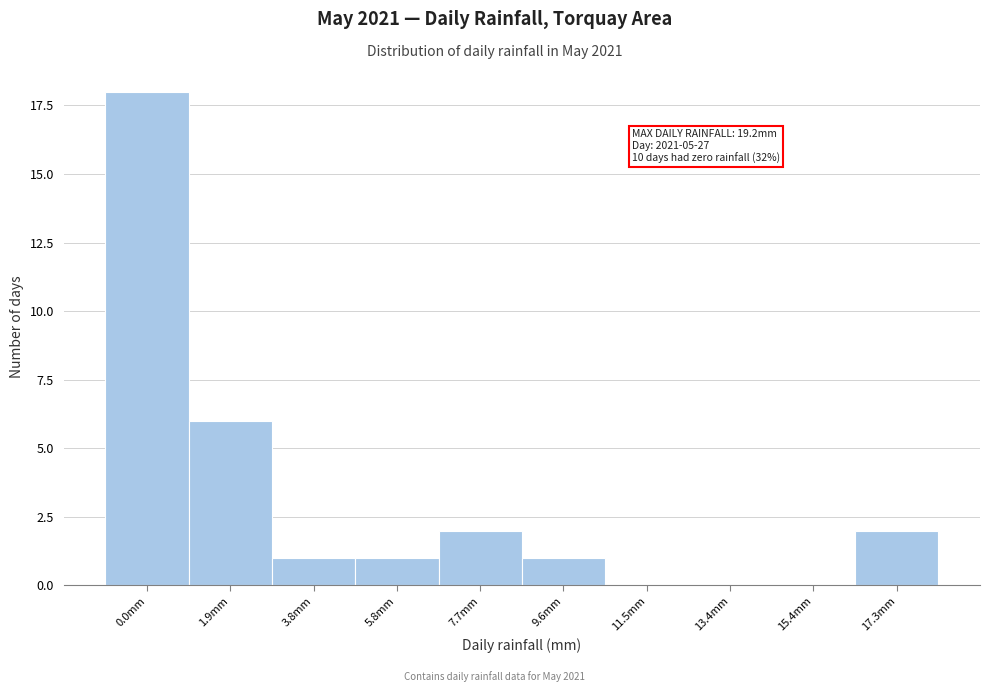

Reading right to left, extract all data points from this chart.

17.3mm=2	15.4mm=0	13.4mm=0	11.5mm=0	9.6mm=1	7.7mm=2	5.8mm=1	3.8mm=1	1.9mm=6	0.0mm=18